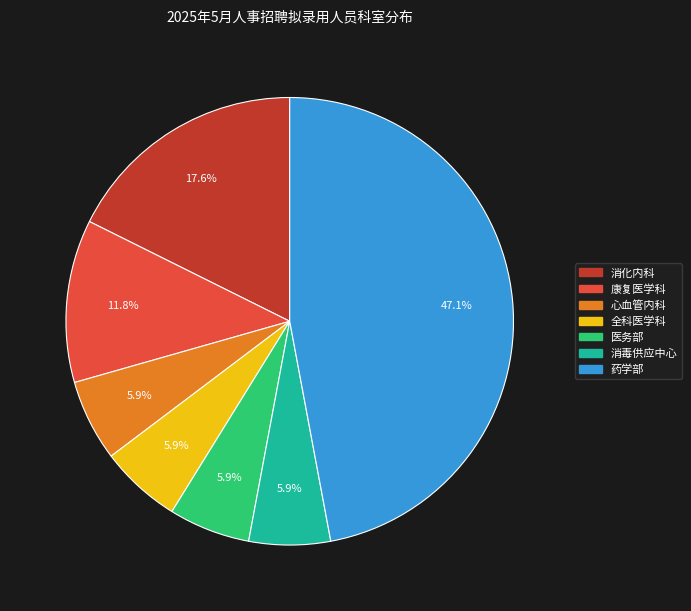

Does 康复医学科 account for over 50% of the chart?

No